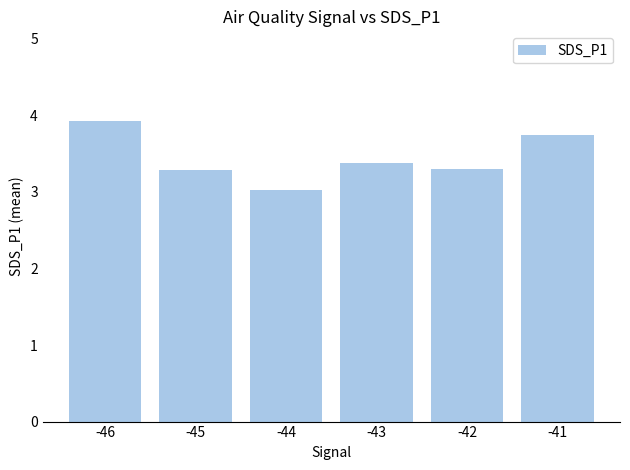

What is the ratio of the value at -42 to the value at -45?

1.0